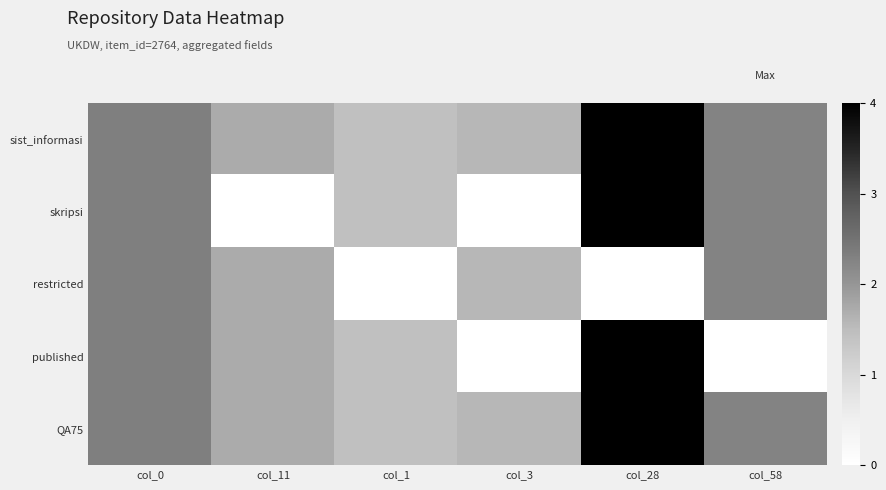

What is the total value across all series at col_28?

16.0